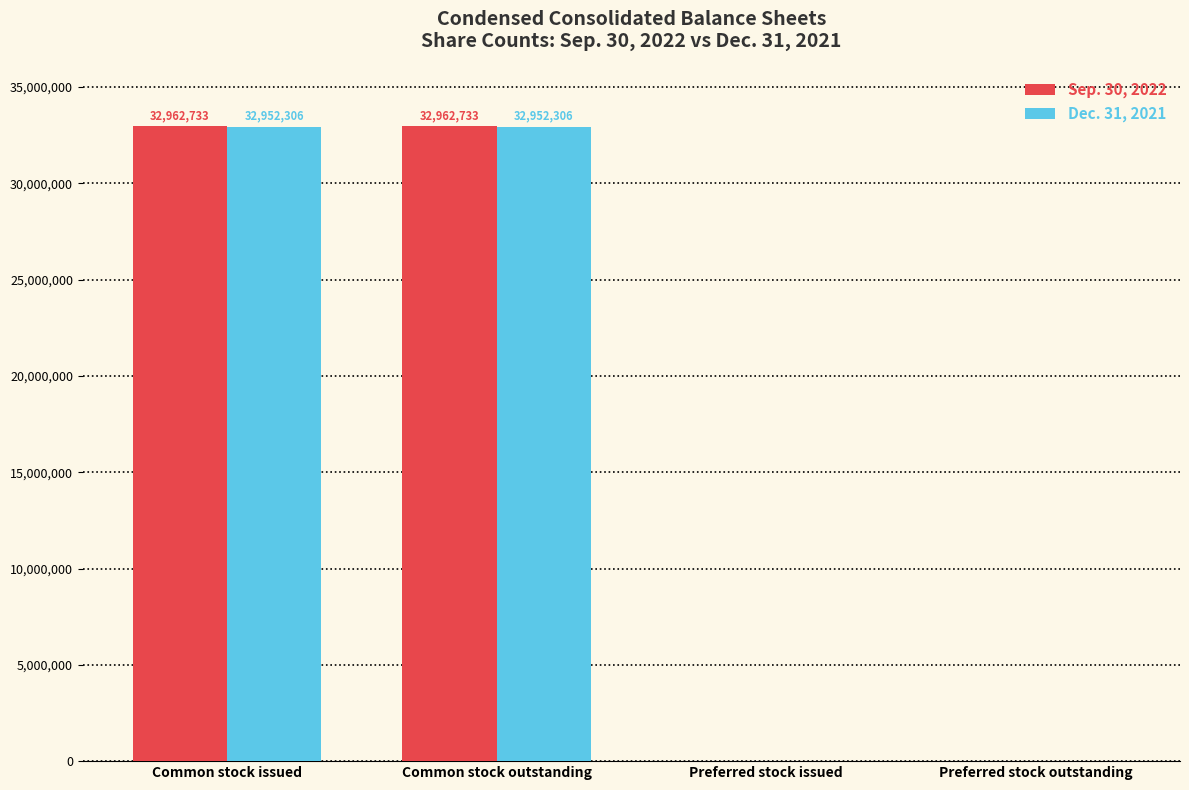

How many Dec. 31, 2021 values are between 0 and 32952306?

4